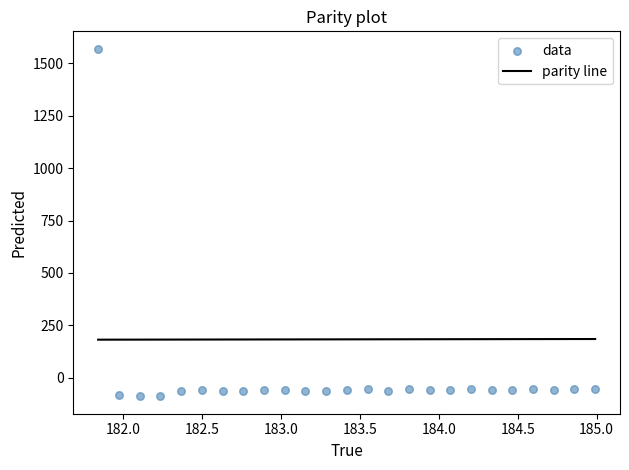

What is the range of X values (max minus min)?

3.1